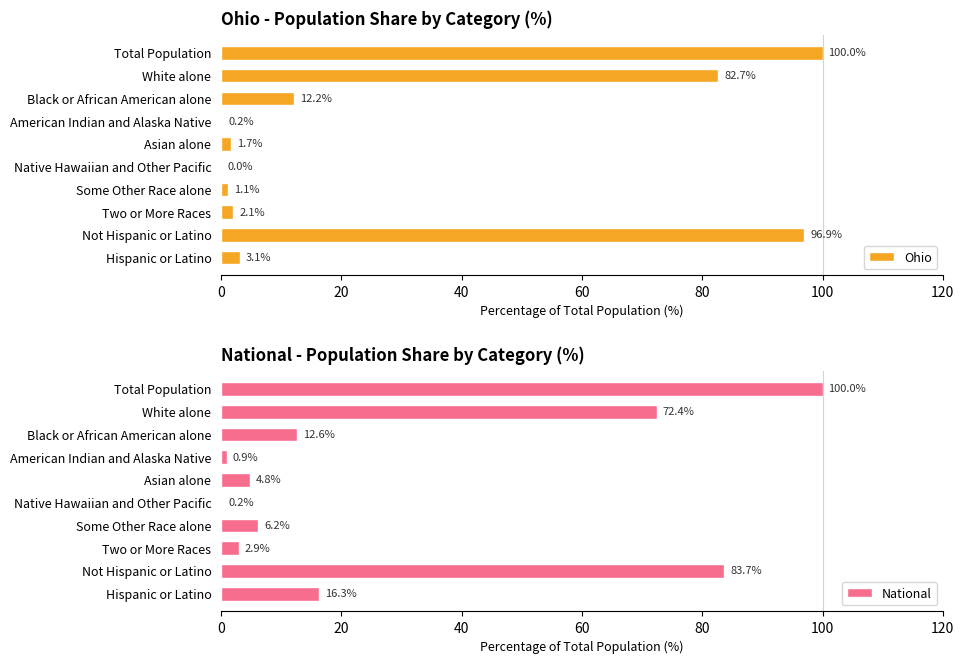

Reading right to left, what are all the values shown in this chart?

Ohio: 3.1	96.9	2.1	1.1	0.0	1.7	0.2	12.2	82.7	100.0
National: 16.3	83.7	2.9	6.2	0.2	4.8	0.9	12.6	72.4	100.0